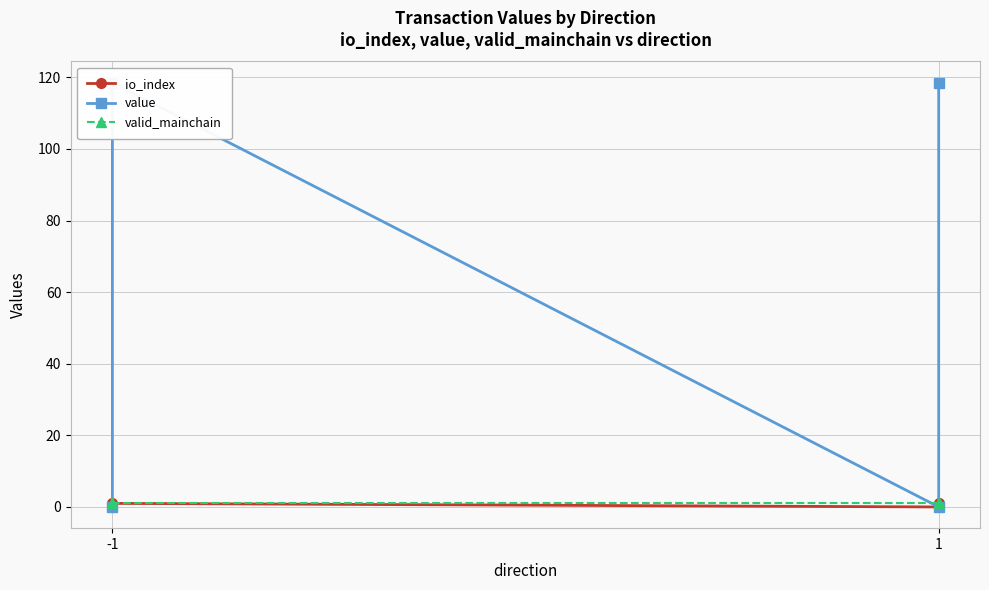

What is the value of the valid_mainchain point at the 2nd from the left?

1.0